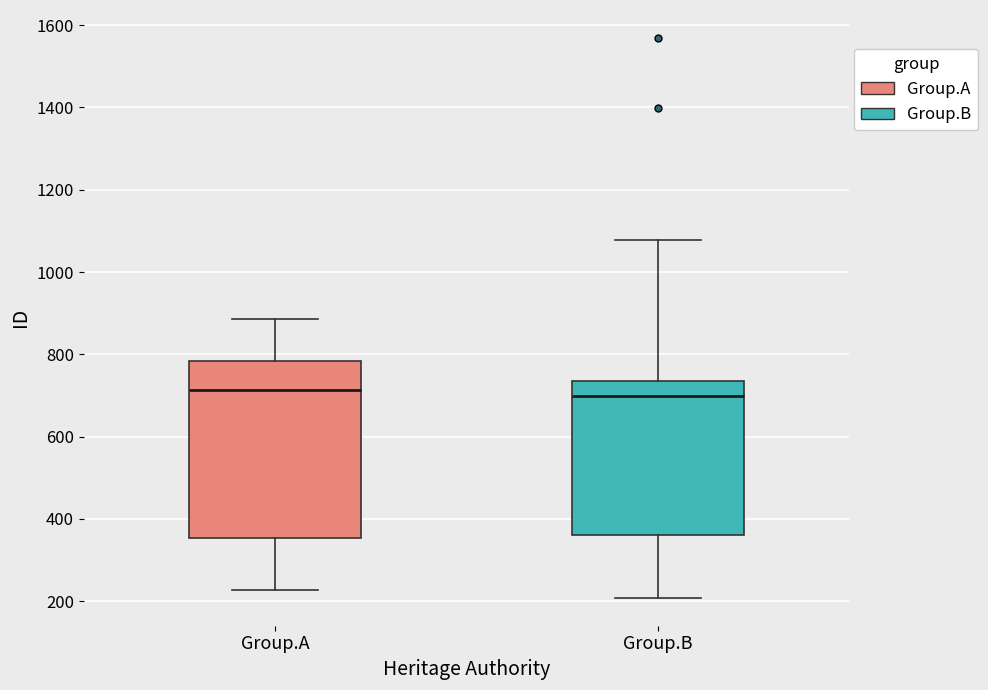

Reading left to right, read every box against the y-axis: the position of its median line, the range the box covers, and the ends of its whiskers. The values are not printed on the chart, so give them approximately, as read against the axis.

Group.A: median 720, box 360 to 780, whiskers 220 to 880
Group.B: median 700, box 360 to 740, whiskers 200 to 1080